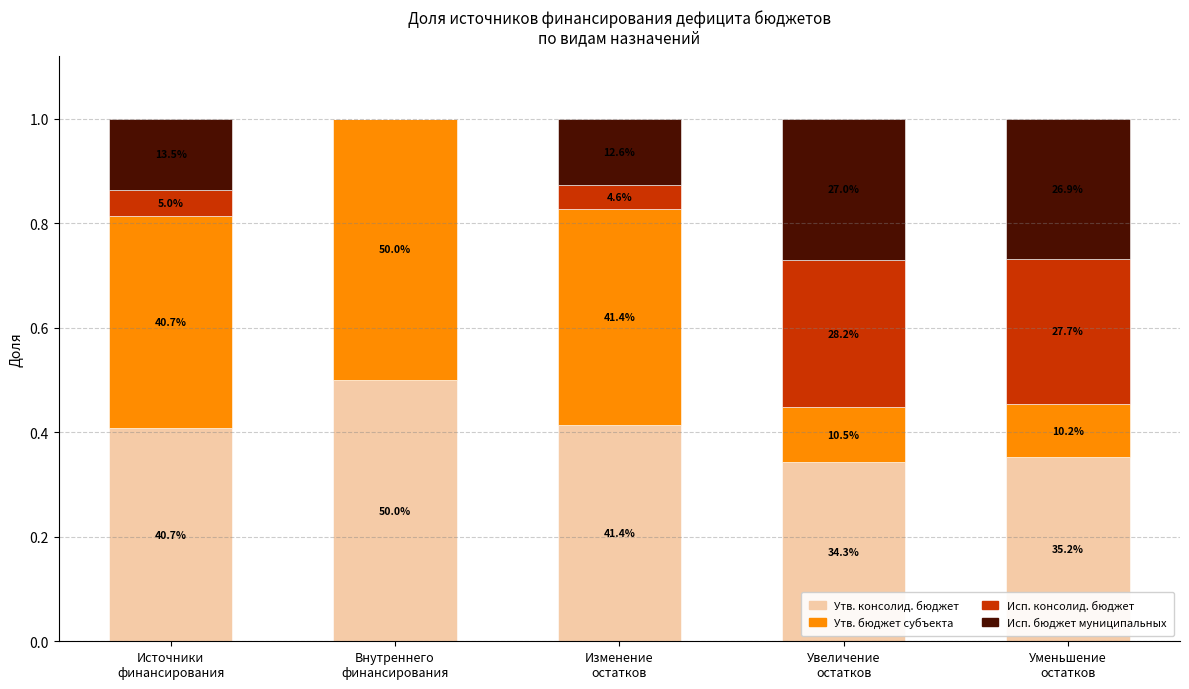

What is the label of the 3rd bar from the left?

Изменение
остатков